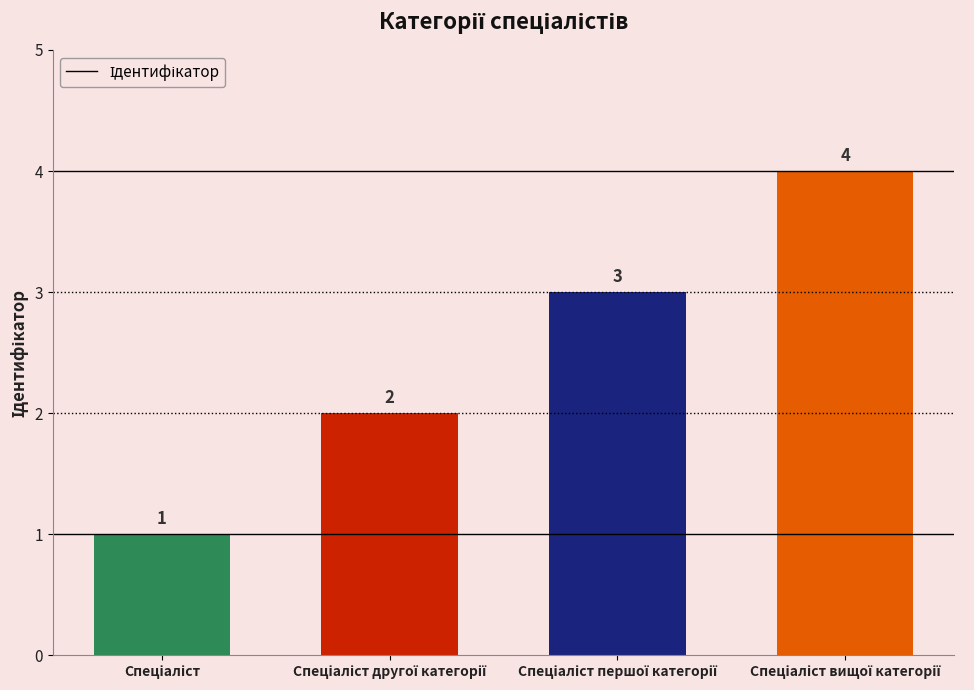

What is the value of the 1st bar from the left?

1